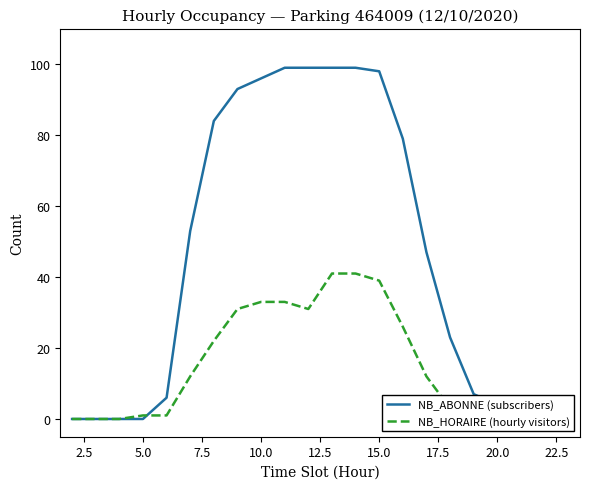

What is the average value of the NB_ABONNE (subscribers) series?

45